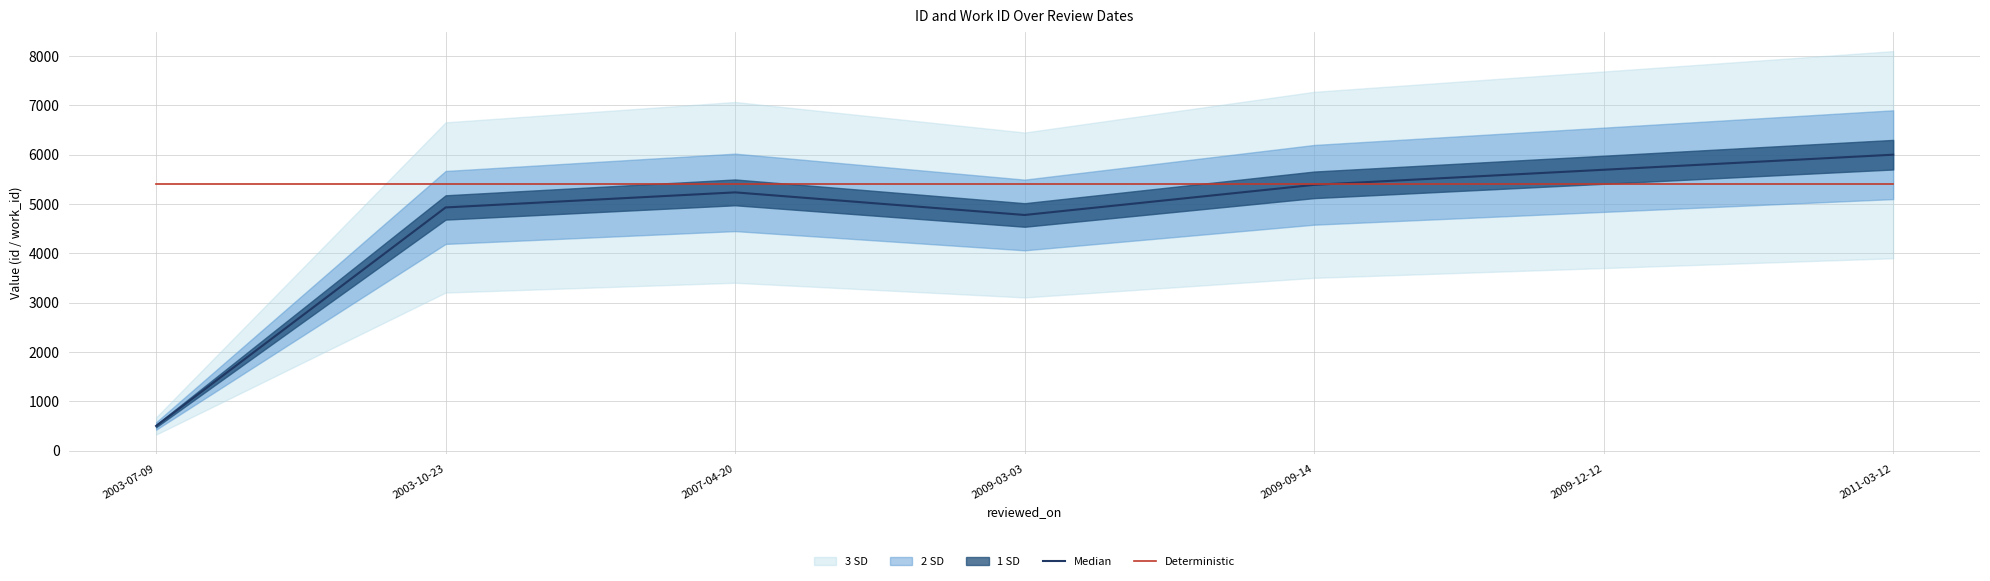

What position from the right is 2009-12-12?

2